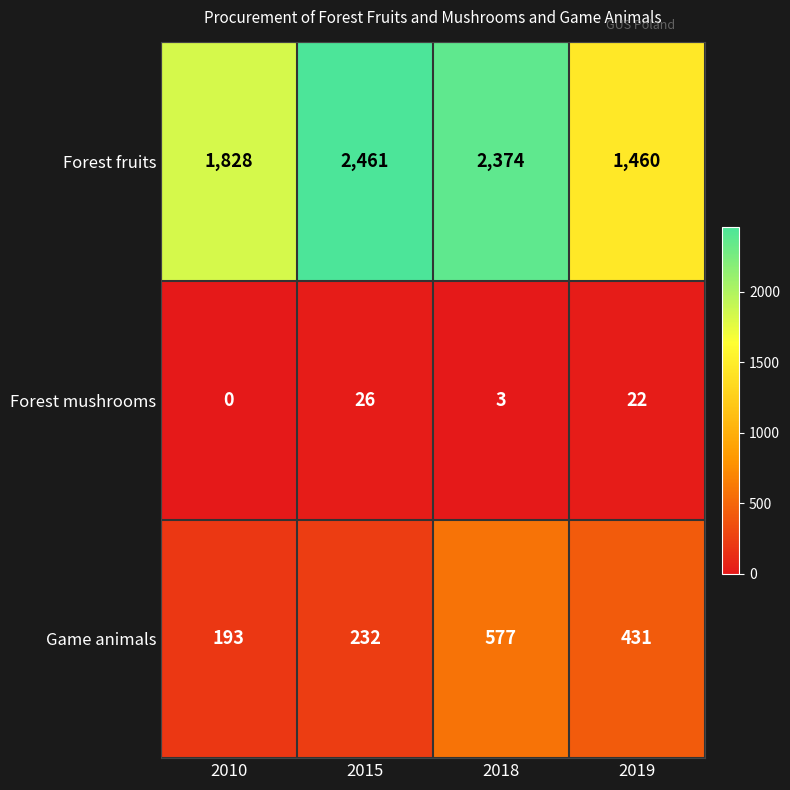

Where does the Forest fruits series first go above 2374?

2015